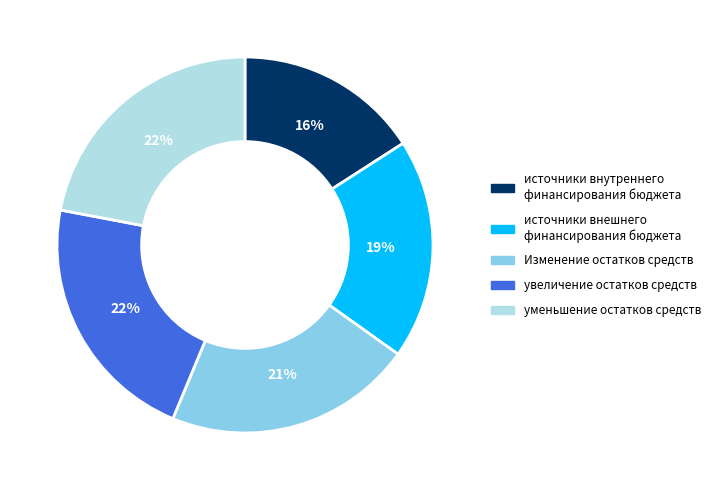

What percentage is the увеличение остатков средств slice, to the nearest percent?

22%